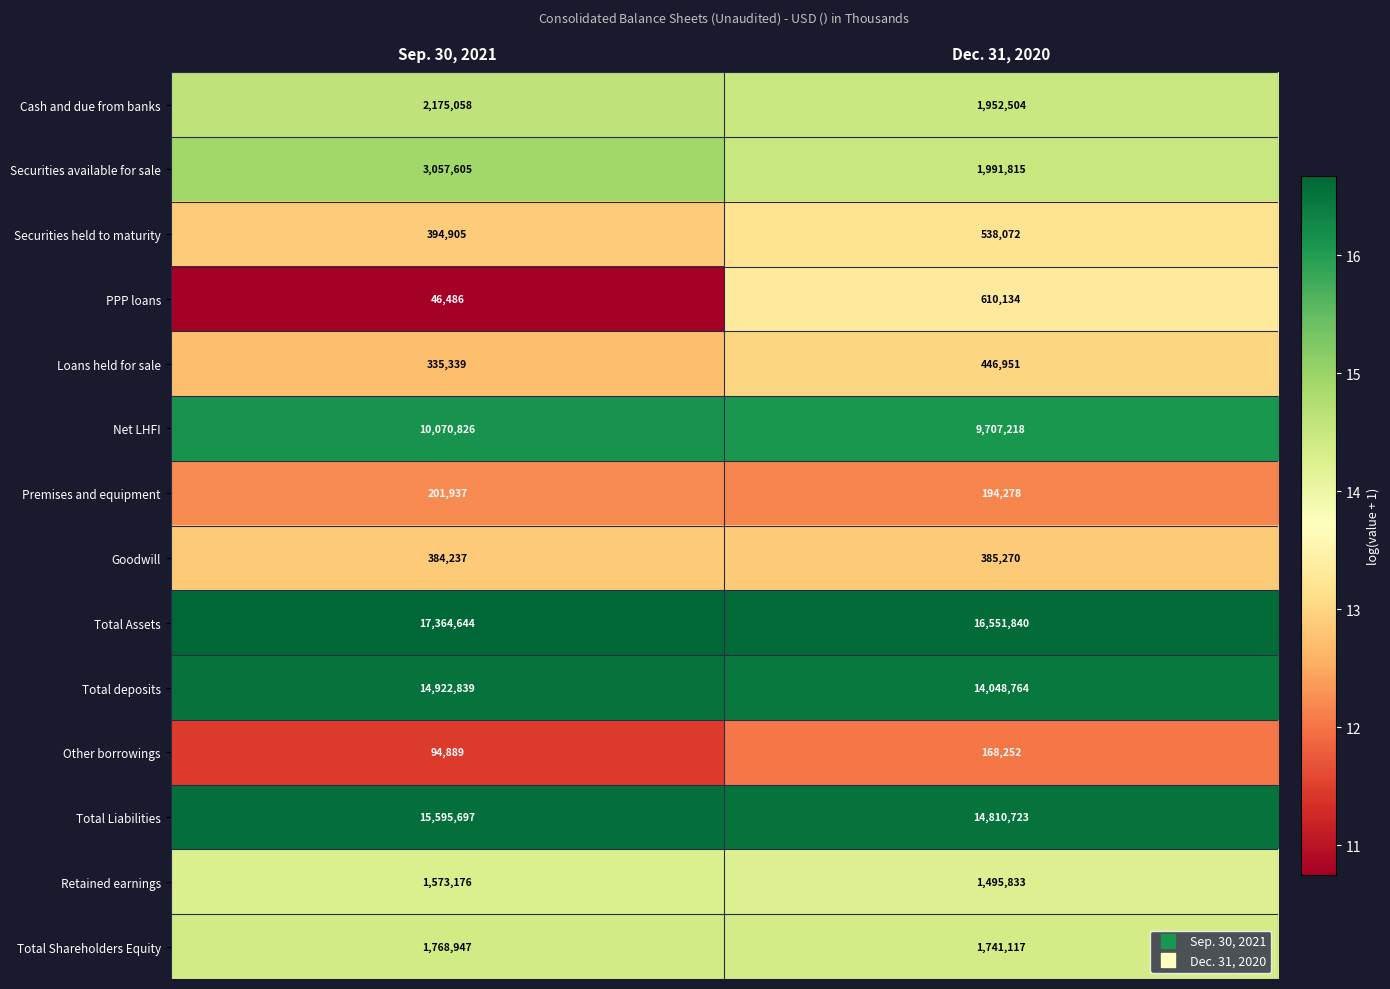

What is the difference between the maximum and minimum values in the Retained earnings series?

77343